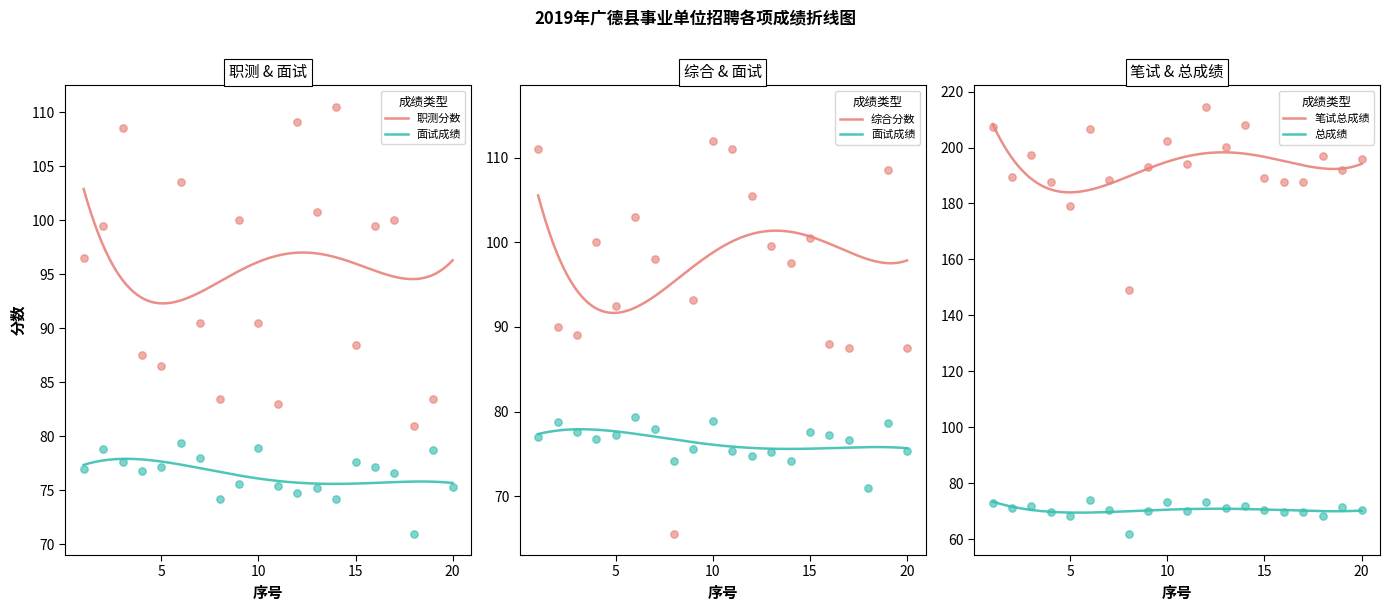

Is the value of 职测分数 at 11 greater than the value of 面试成绩 at 16?

Yes